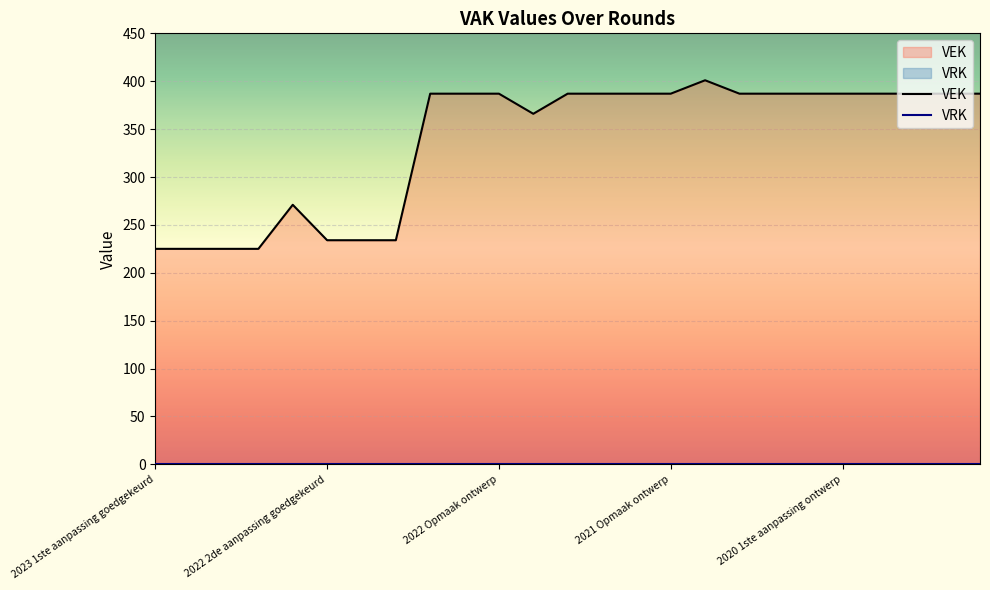

True or false: there are more than 0 points higher than both neighbors.

True